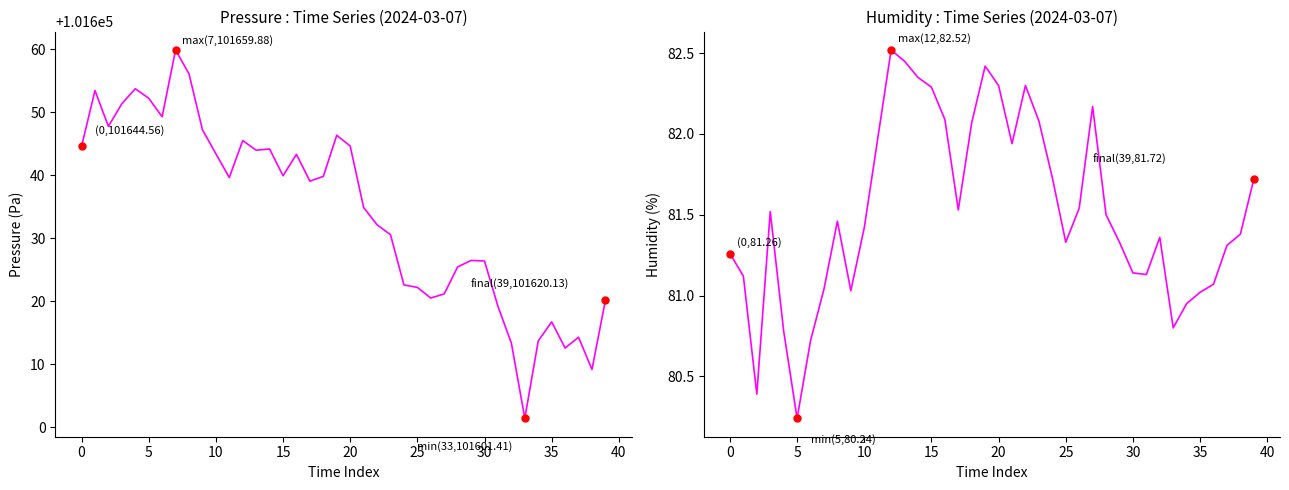

Is it true that pressure equals 101620.5 at 26?

True